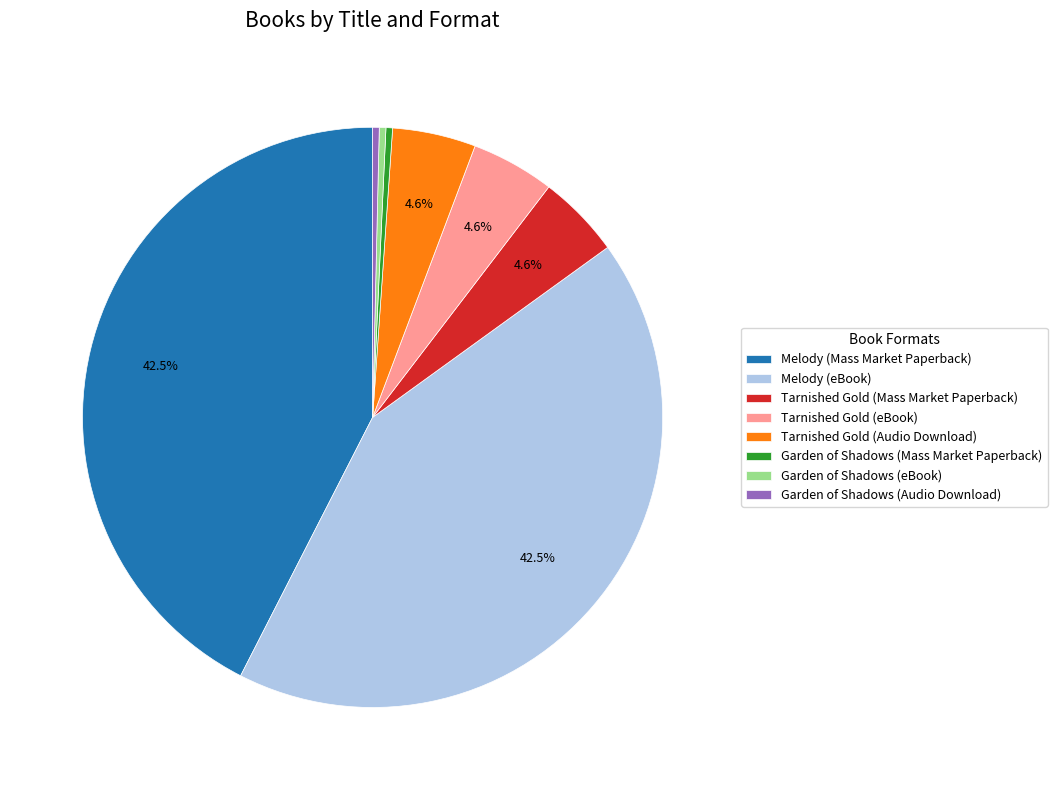

To the nearest percent, what is the average slice percentage?

12%